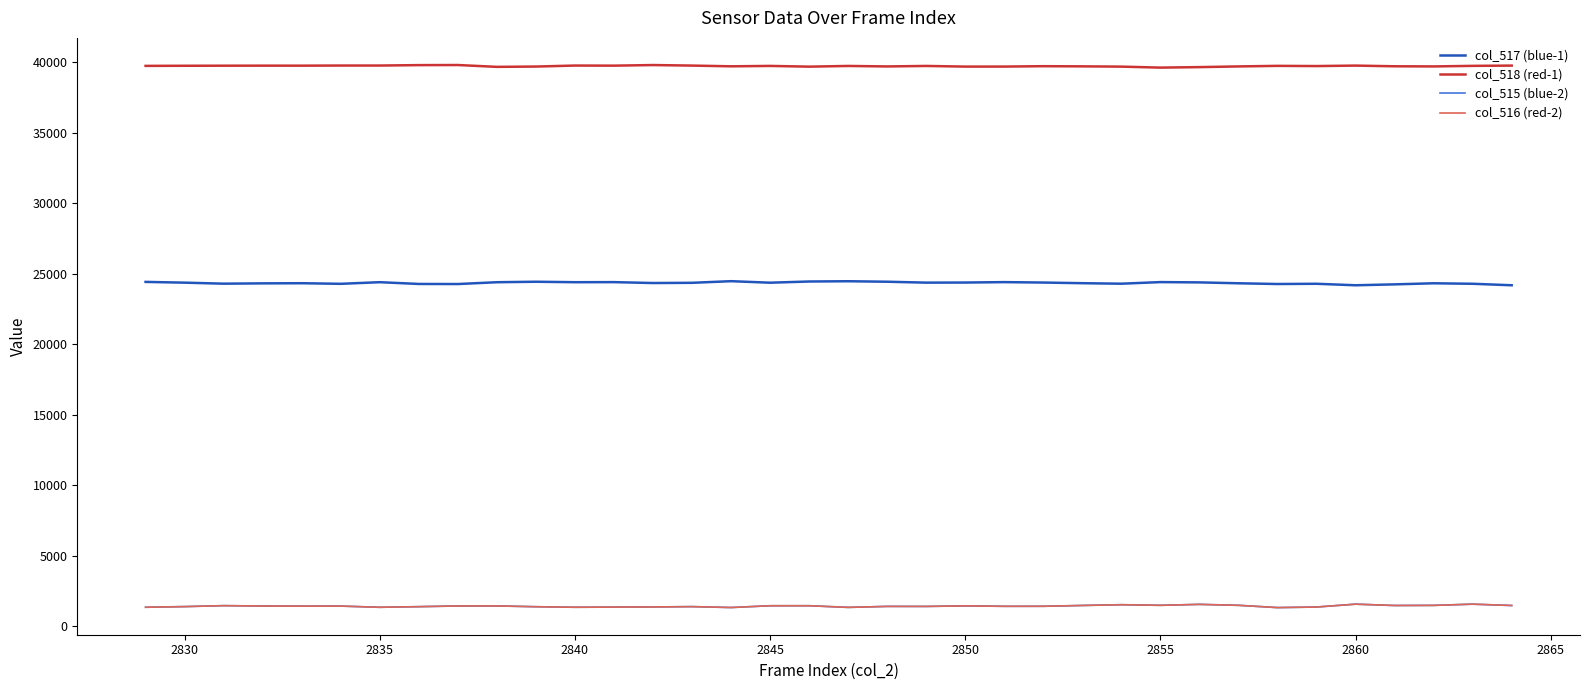

True or false: col_516 (red-2) and col_517 (blue-1) cross at least once.

False